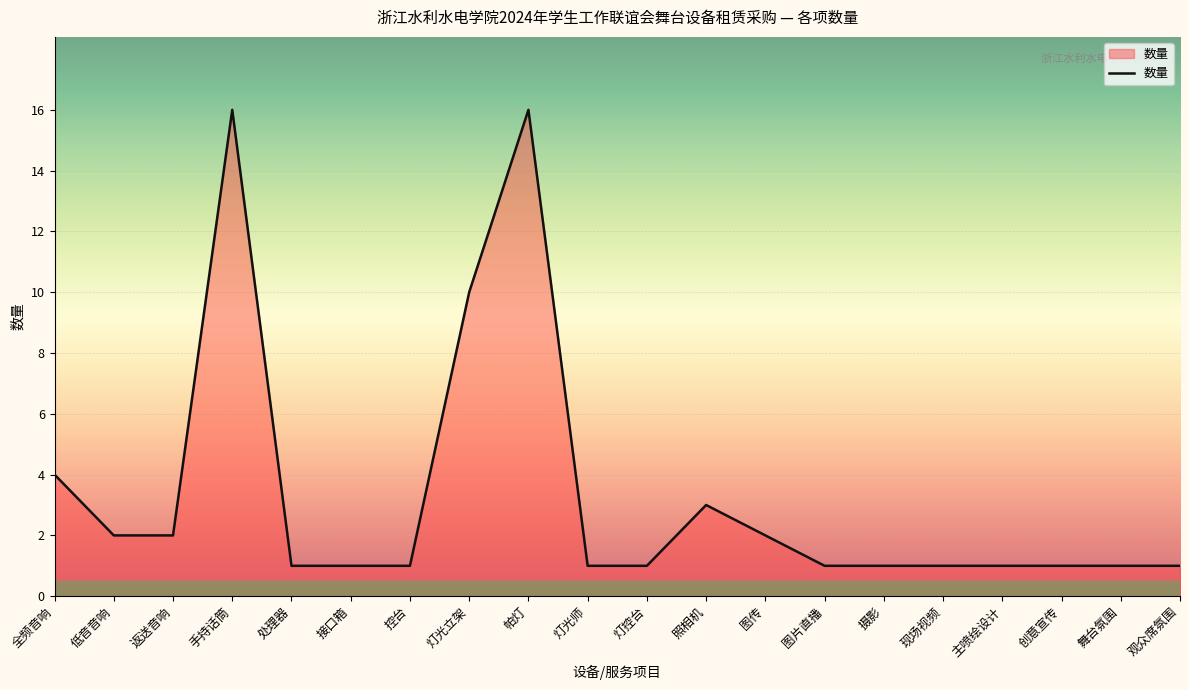

The value at 全频音响 is 6. True or false?

False